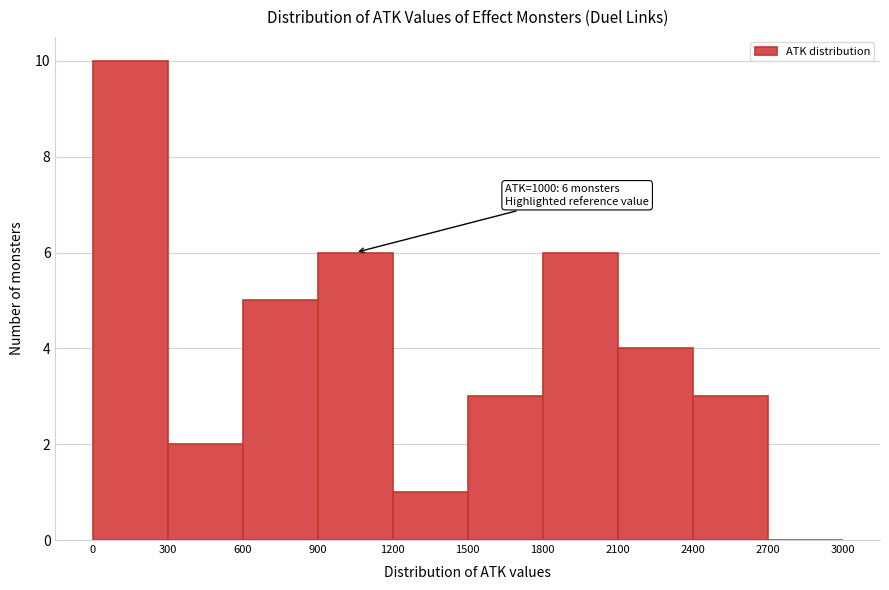

Which range on the x-axis has the tallest bar?

0 to 300